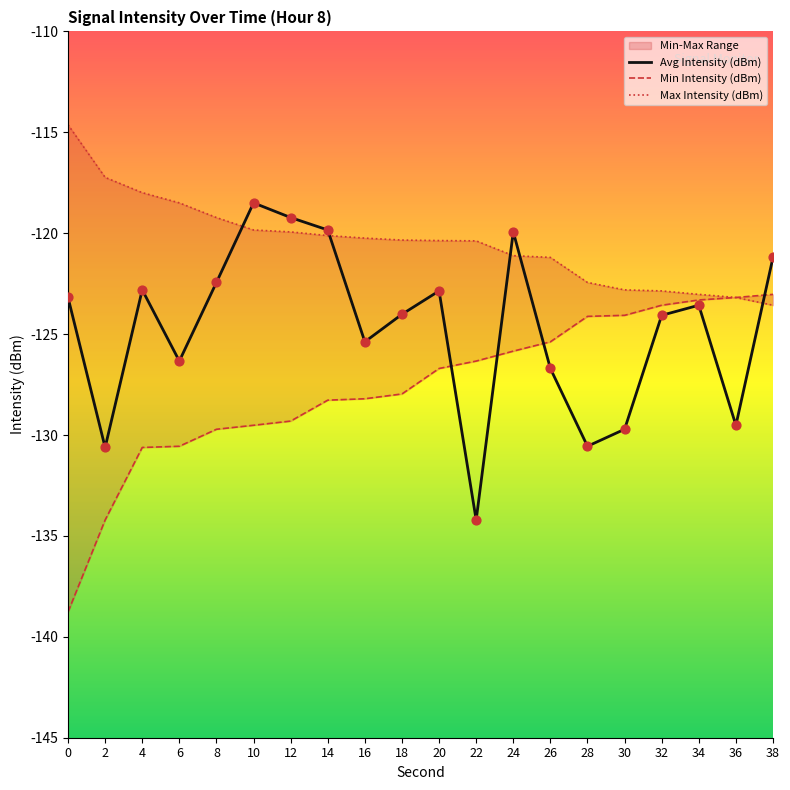

At how many categories does at least one series exceed -117?

1